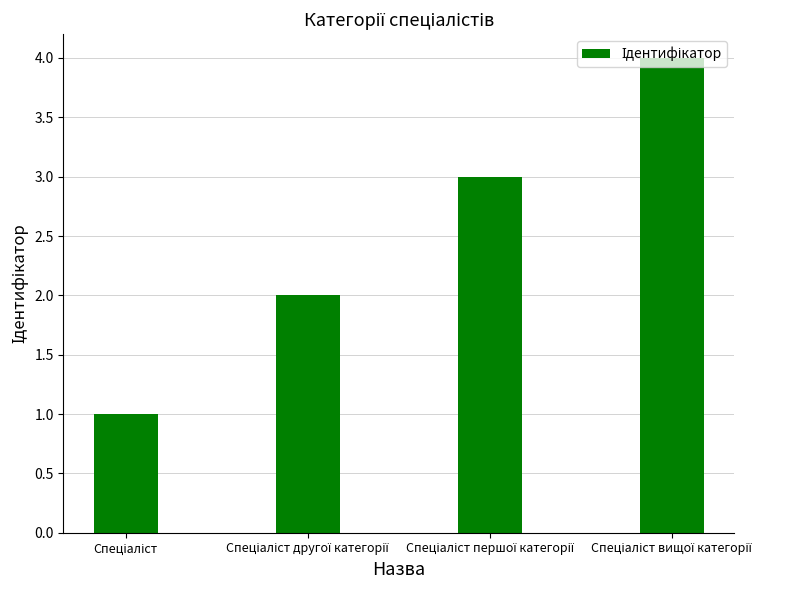

What is the sum of all values?

10